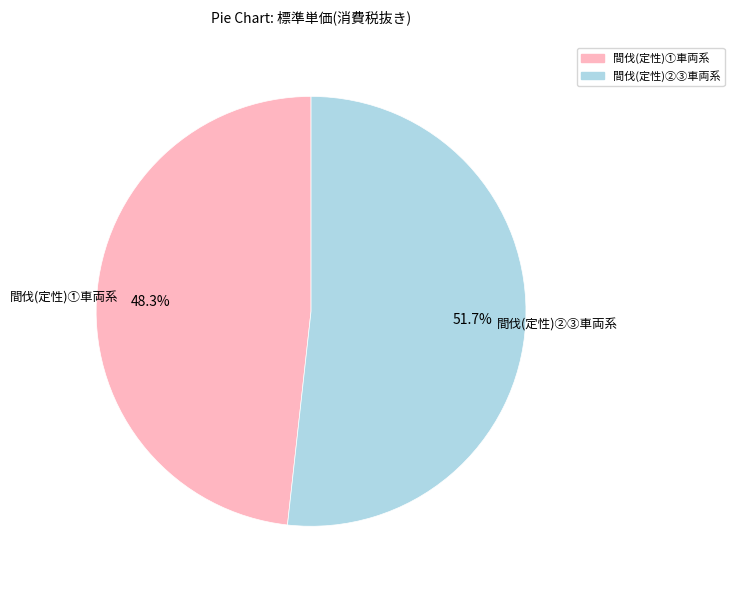

Does any single category account for the majority?

Yes